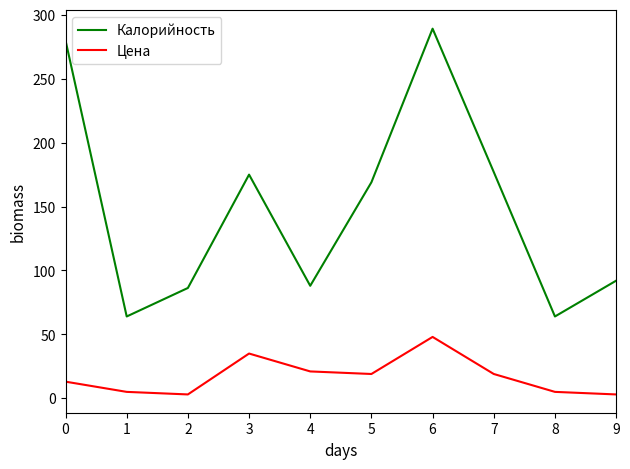

Which series changed the most between 1 and 6?

Калорийность